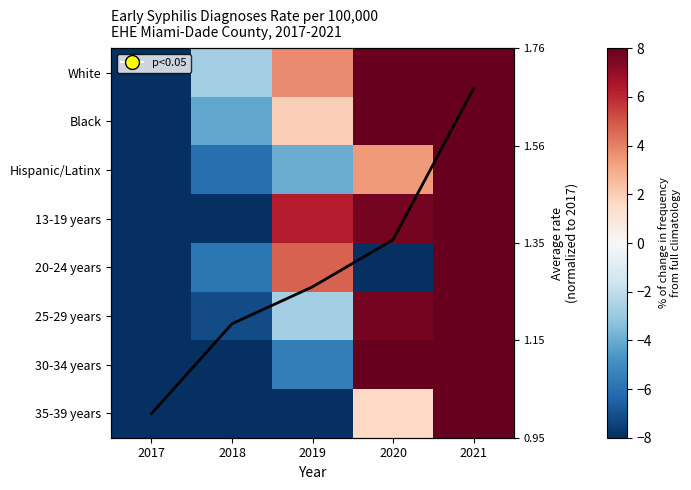

What is the difference between the 20-24 years values at 2019 and 2017?

18.8